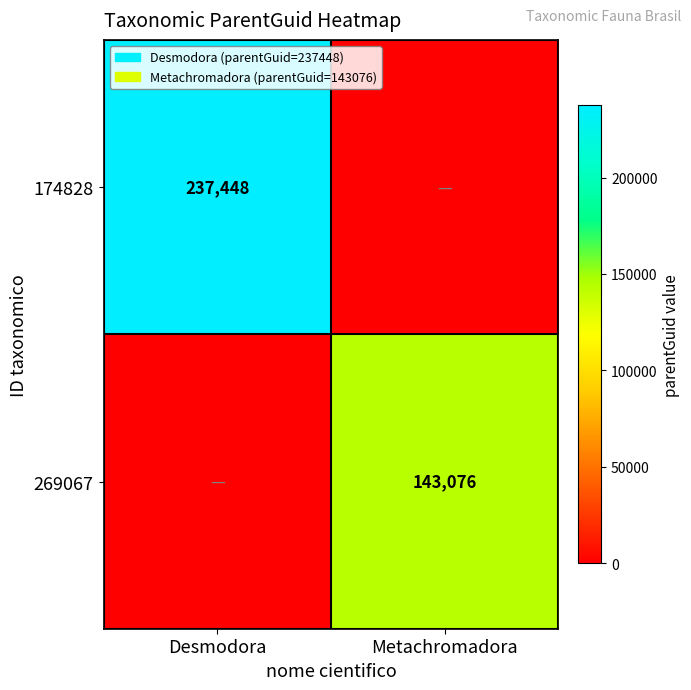

How many data points does each series have?

2